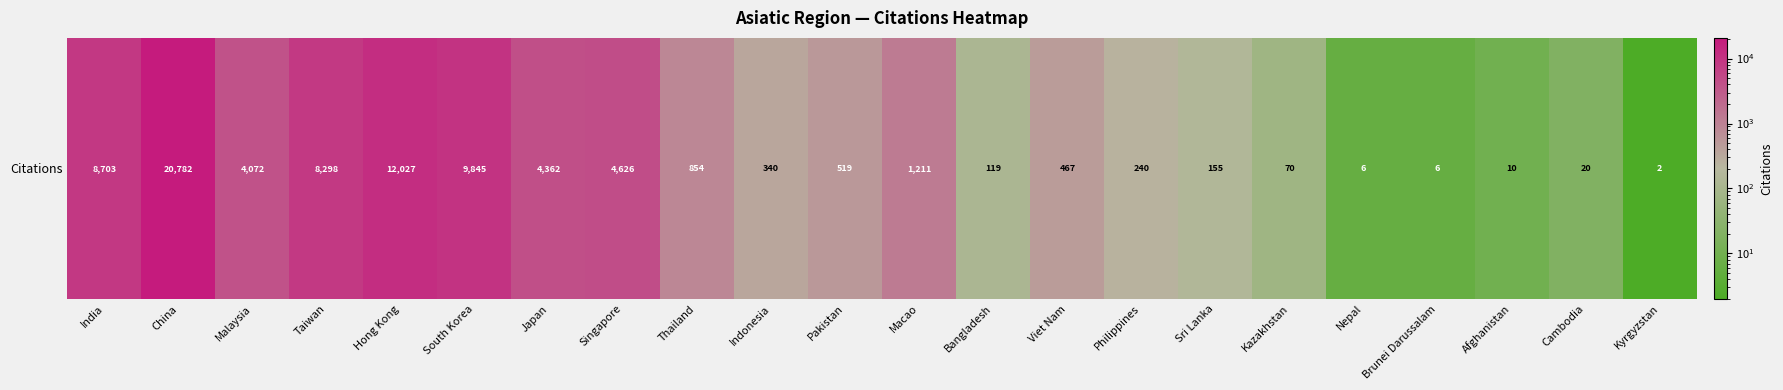

Which has a higher value, Kazakhstan or Macao?

Macao